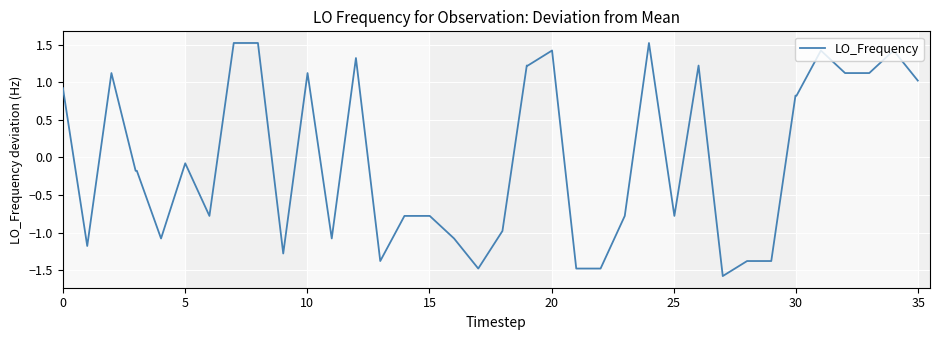

What is the smallest value displayed?

-1.6